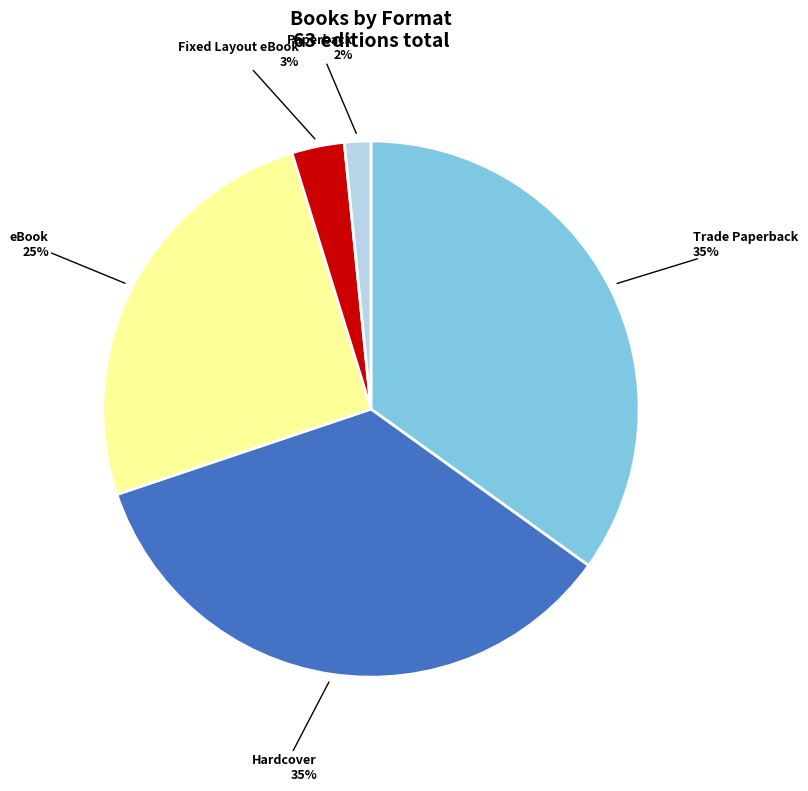

Does any single category account for the majority?

No